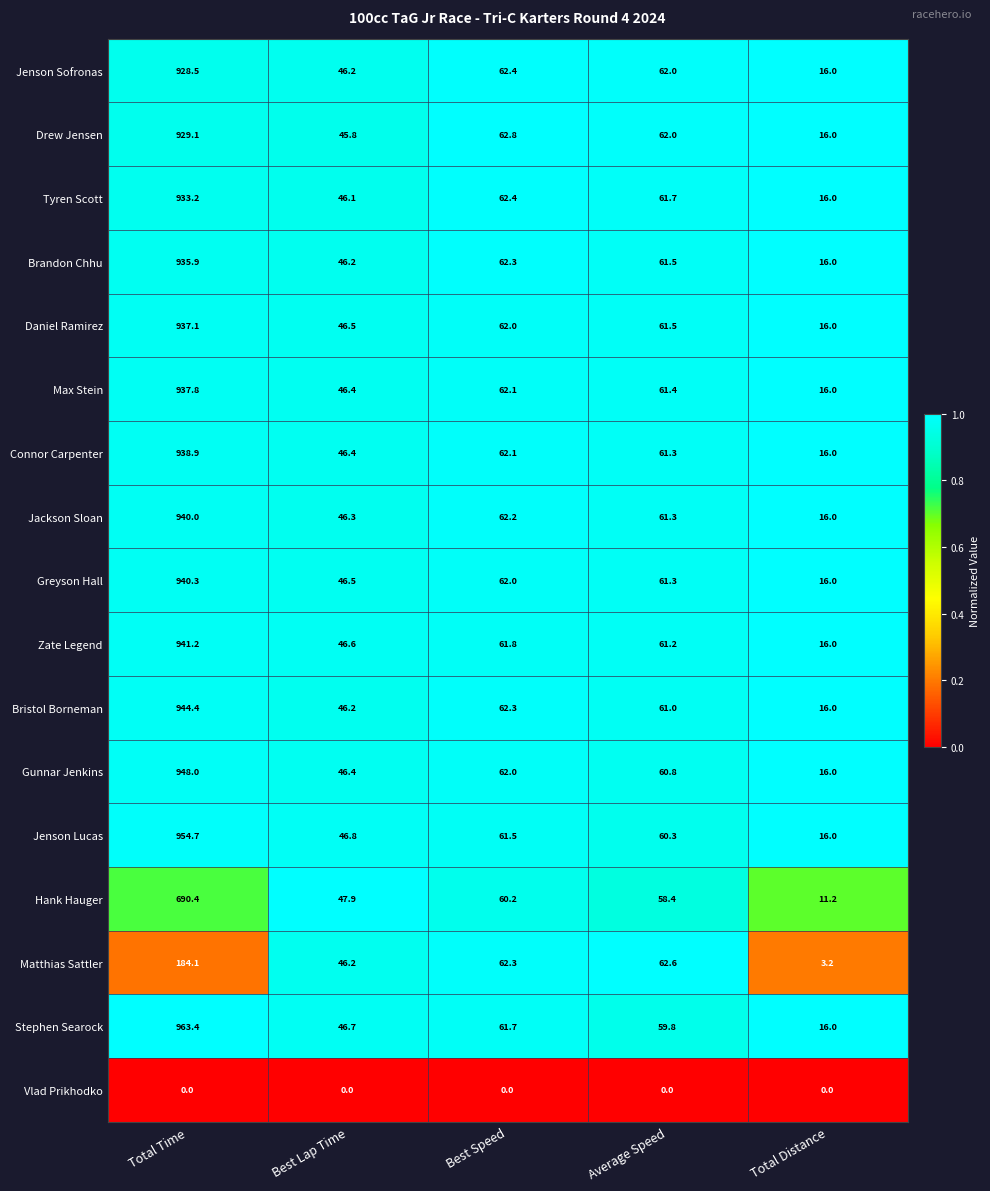

What is the approximate value of Jenson Sofronas at Best Lap Time?

46.2